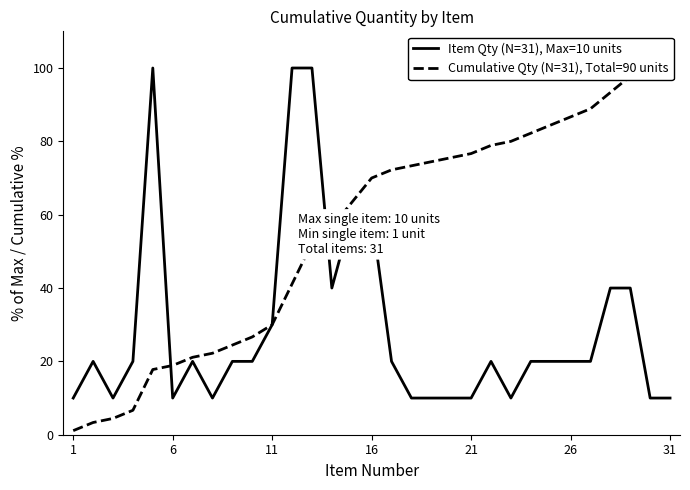

What is the difference between the second highest and second lowest values in the Cumulative Qty (N=31), Total=90 units series?

95.6